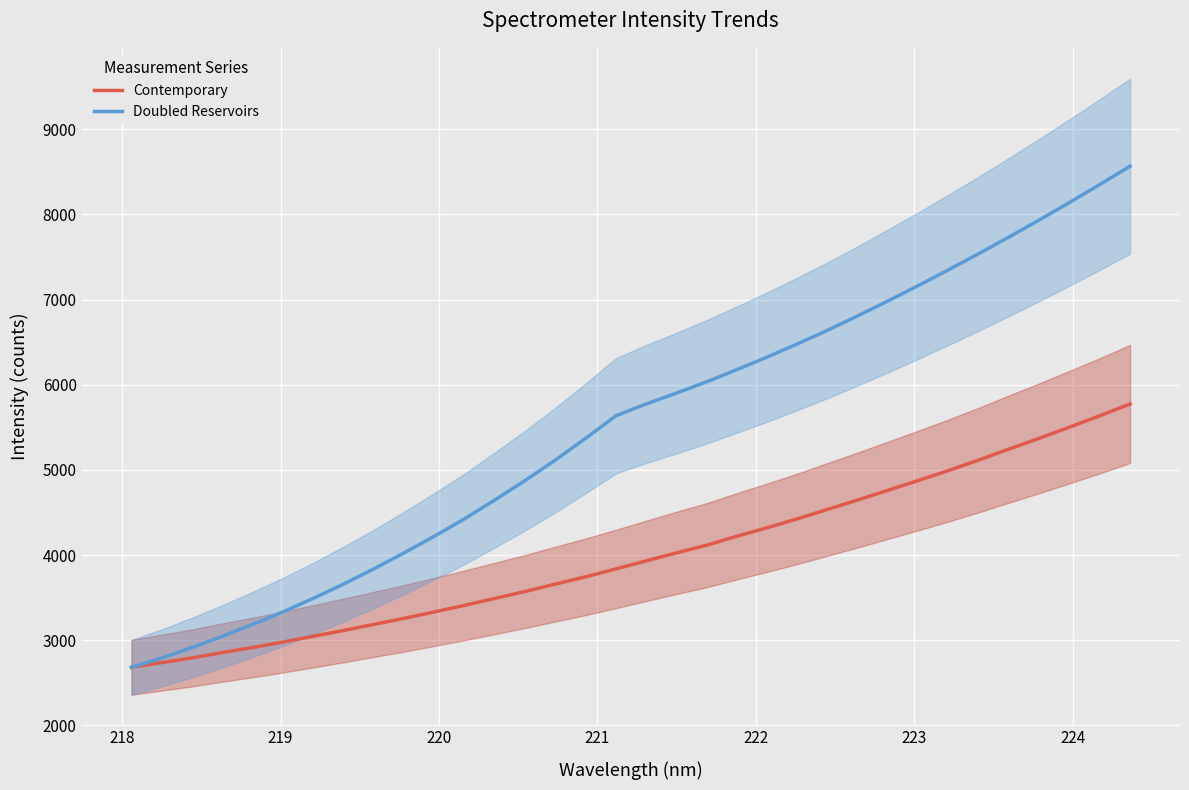

What is the difference between the maximum and second lowest values in the Doubled Reservoirs series?

5771.7